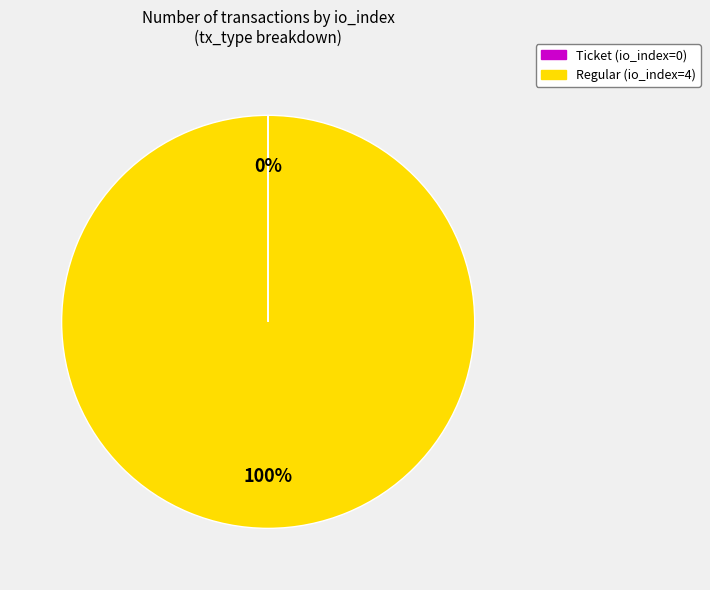

To the nearest percent, what portion does Regular (io_index=4) represent?

100%